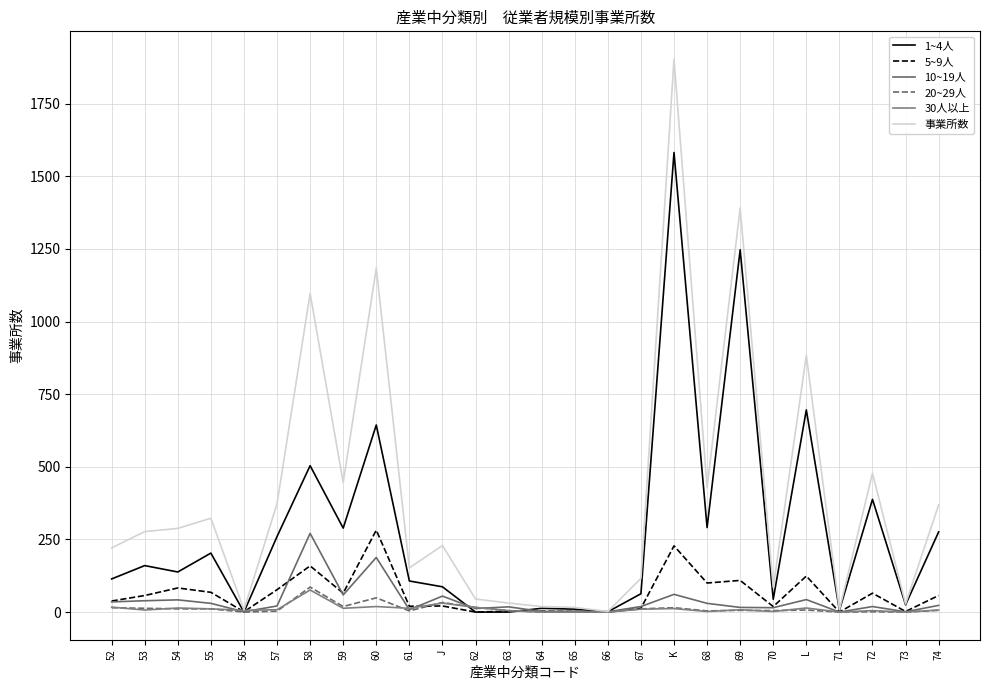

What is the difference between the 10~19人 values at 62 and 73?

11